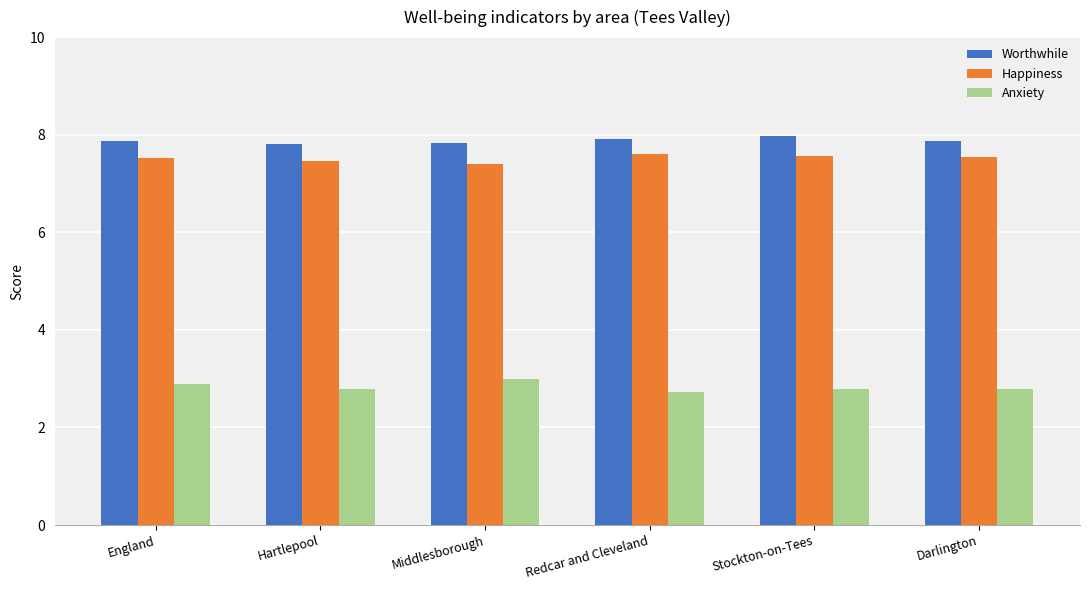

True or false: Happiness has a value of 12.3 at Hartlepool.

False